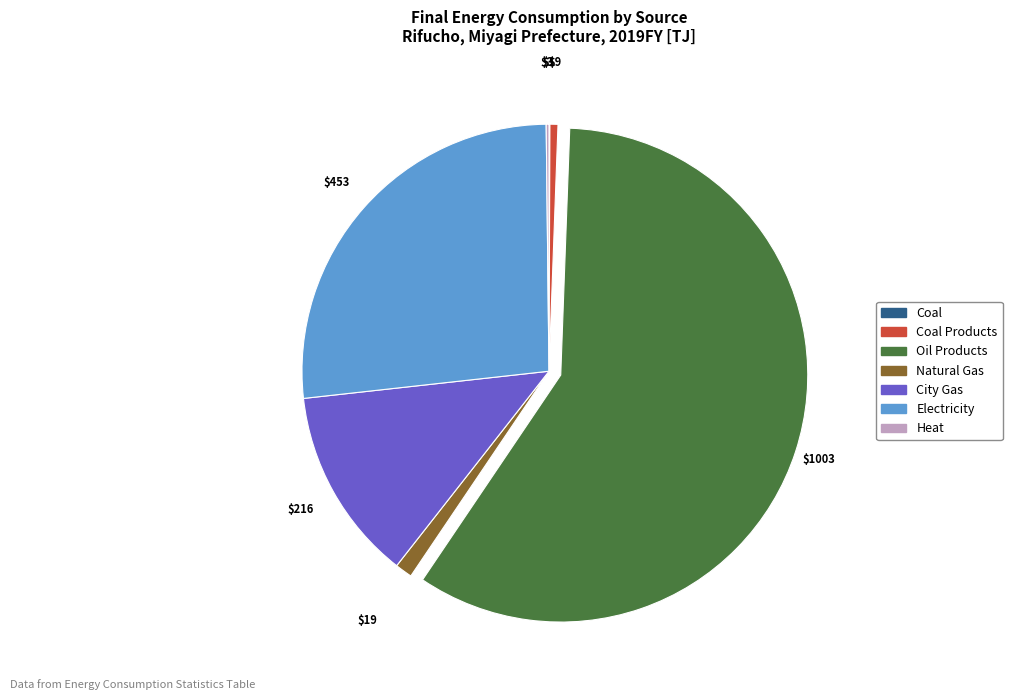

Is the sum of Natural Gas and Electricity greater than half?

No